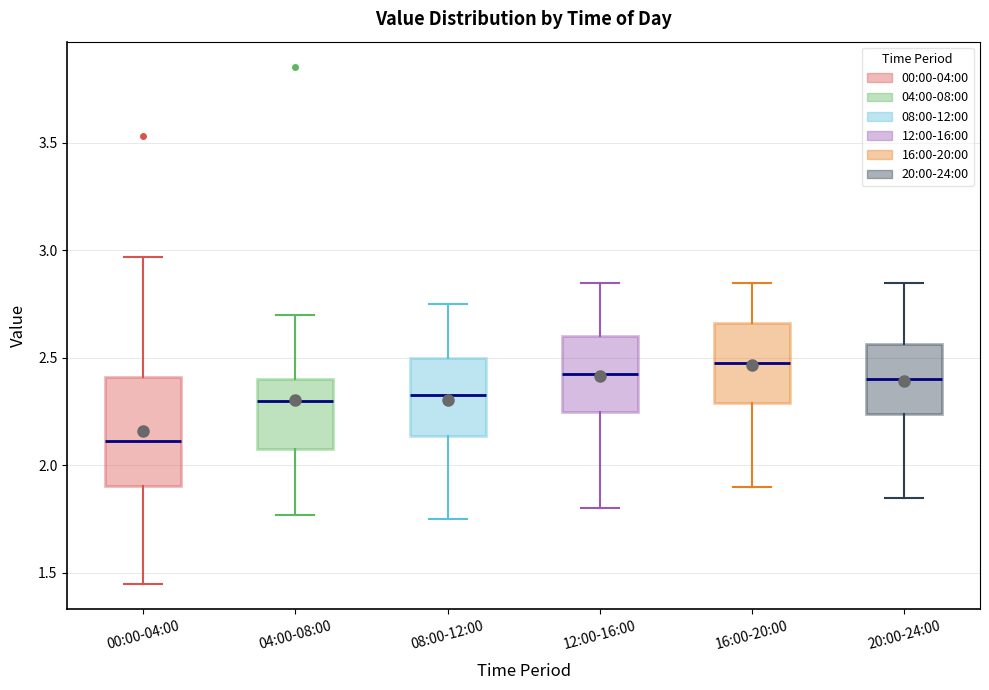

Reading left to right, read every box against the y-axis: the position of its median line, the range the box covers, and the ends of its whiskers. The values are not printed on the chart, so give them approximately, as read against the axis.

00:00-04:00: median 2.10, box 1.90 to 2.40, whiskers 1.45 to 2.95
04:00-08:00: median 2.30, box 2.10 to 2.40, whiskers 1.75 to 2.70
08:00-12:00: median 2.35, box 2.15 to 2.50, whiskers 1.75 to 2.75
12:00-16:00: median 2.45, box 2.25 to 2.60, whiskers 1.80 to 2.85
16:00-20:00: median 2.50, box 2.30 to 2.65, whiskers 1.90 to 2.85
20:00-24:00: median 2.40, box 2.25 to 2.55, whiskers 1.85 to 2.85